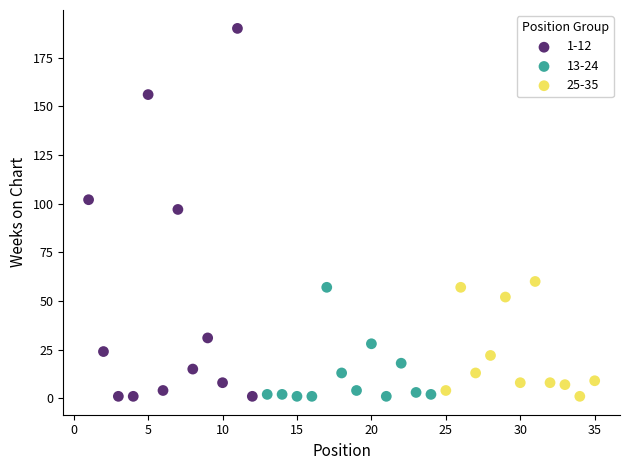

Which series has the largest Y range (max minus min)?

1-12